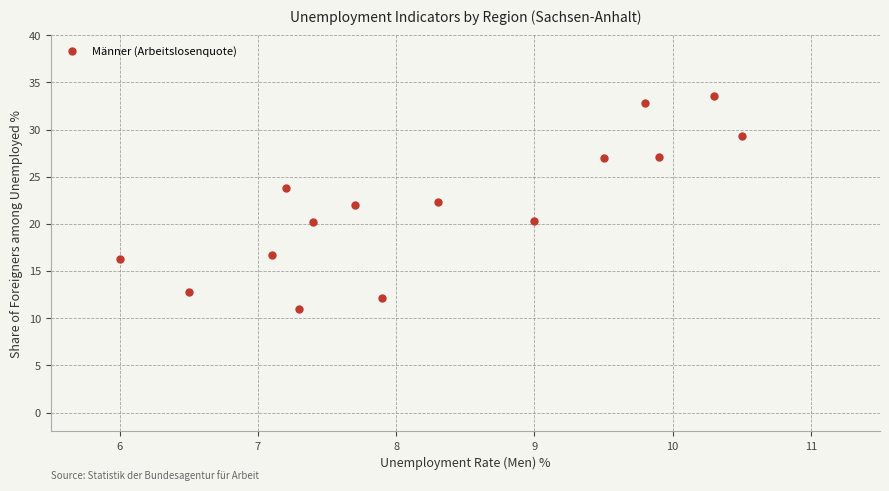

What is the range of X values (max minus min)?

4.5